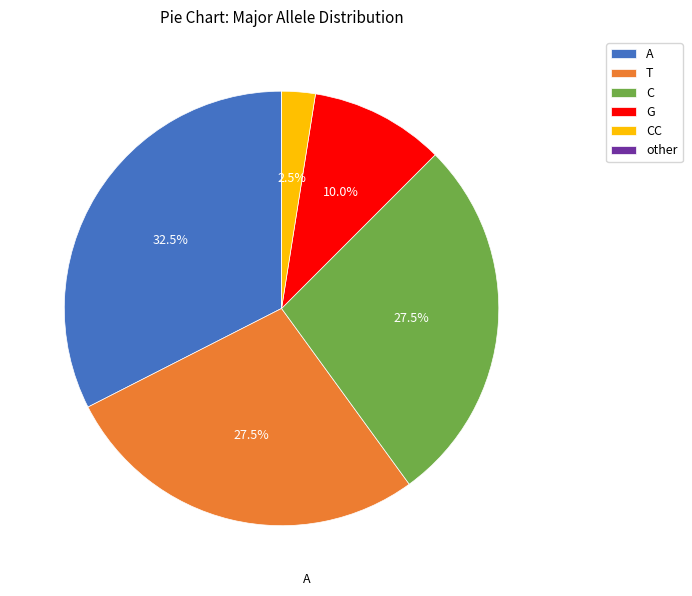

Which has a higher value, G or A?

A